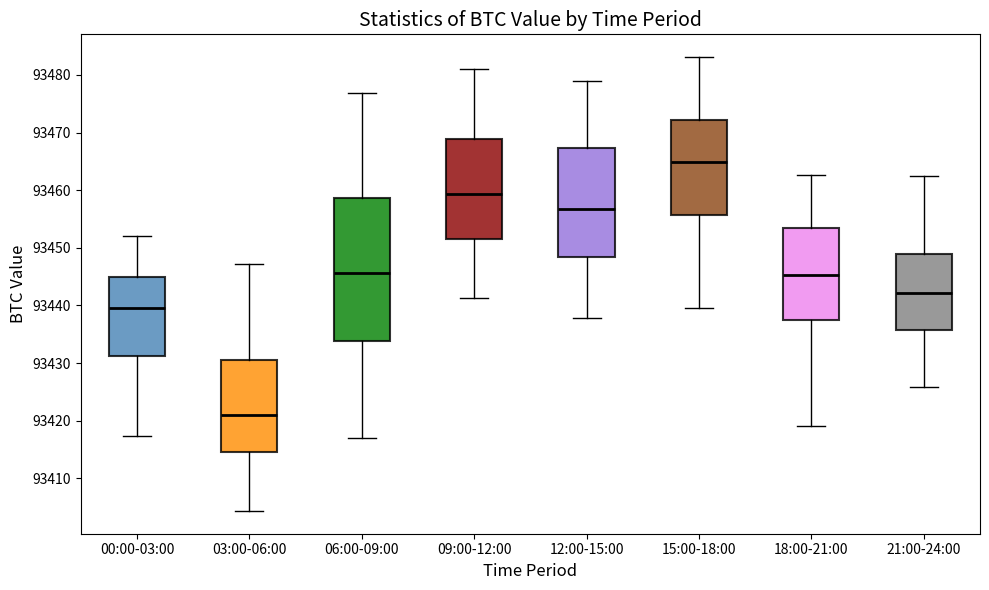

Which box's median line is the lowest?

03:00-06:00